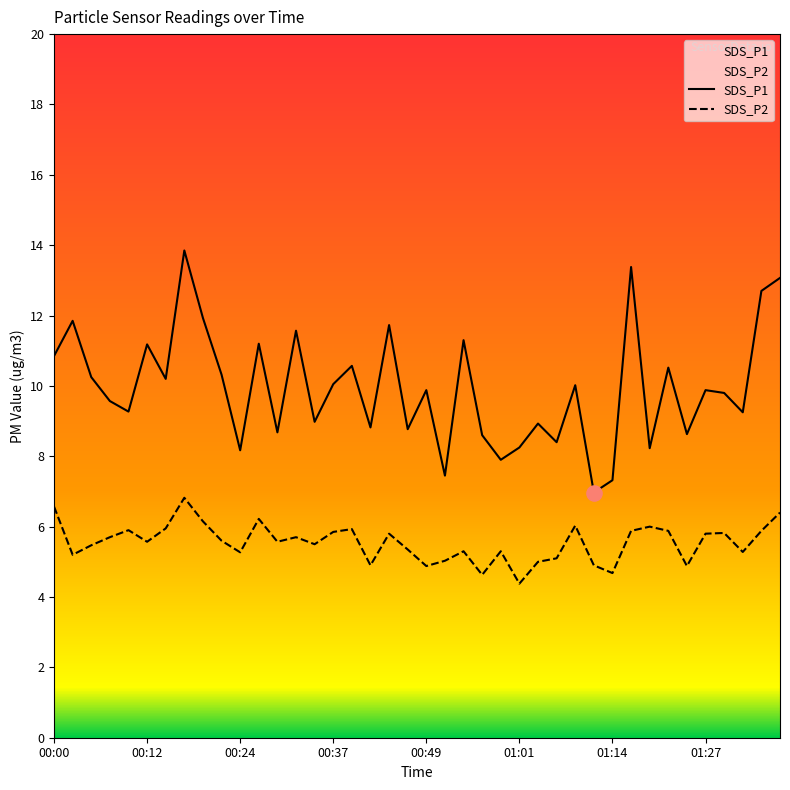

What are all the series names shown in the legend?

SDS_P1, SDS_P2